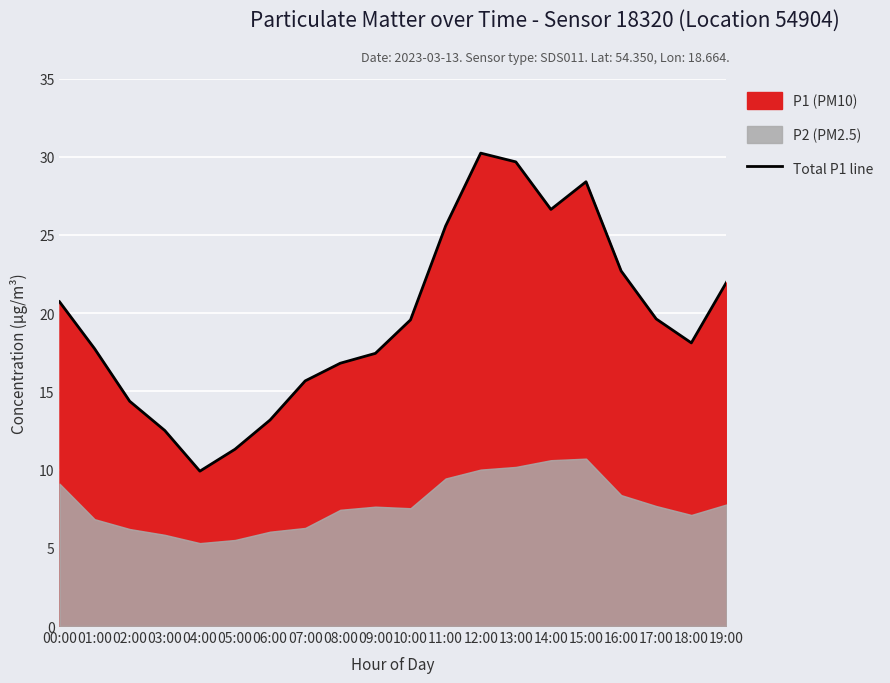

At which label does the data first exceed 19?

00:00